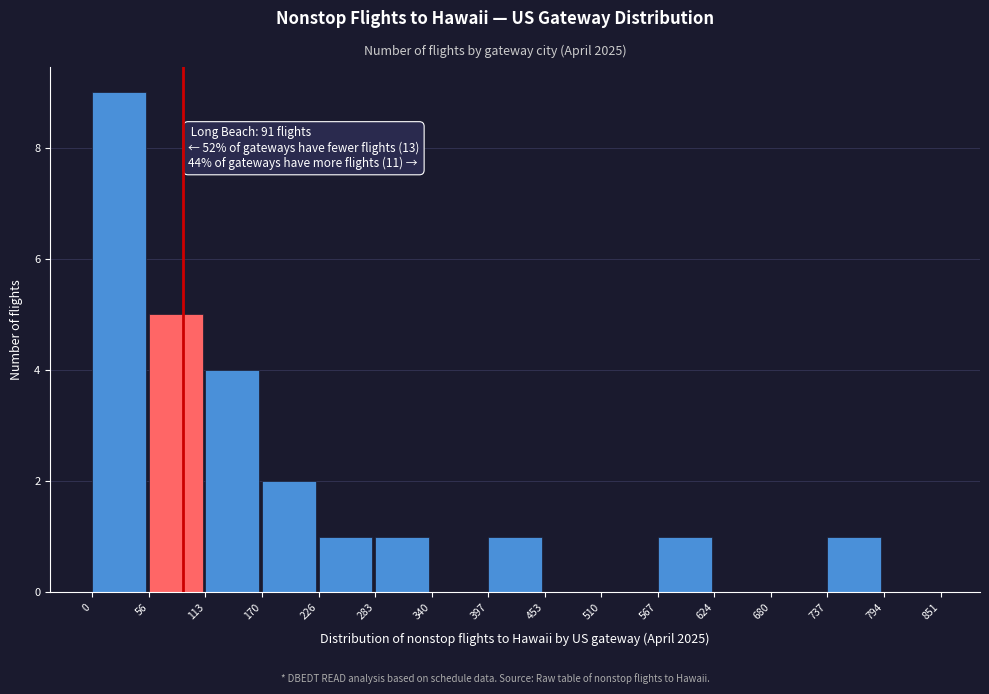

Over which range of the x-axis is the bar tallest?

0 to 56